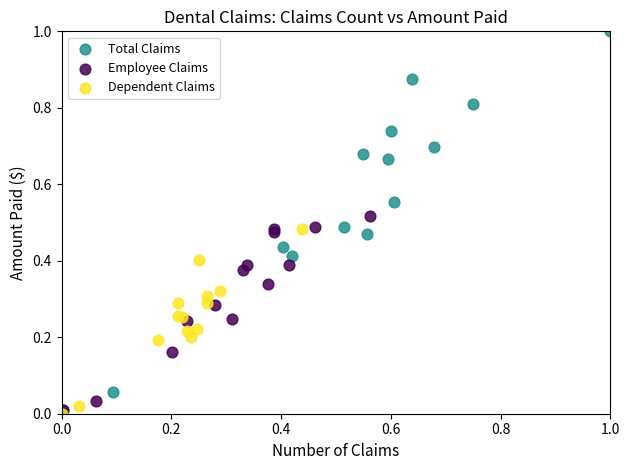

Which series contains the highest Y value?

Total Claims